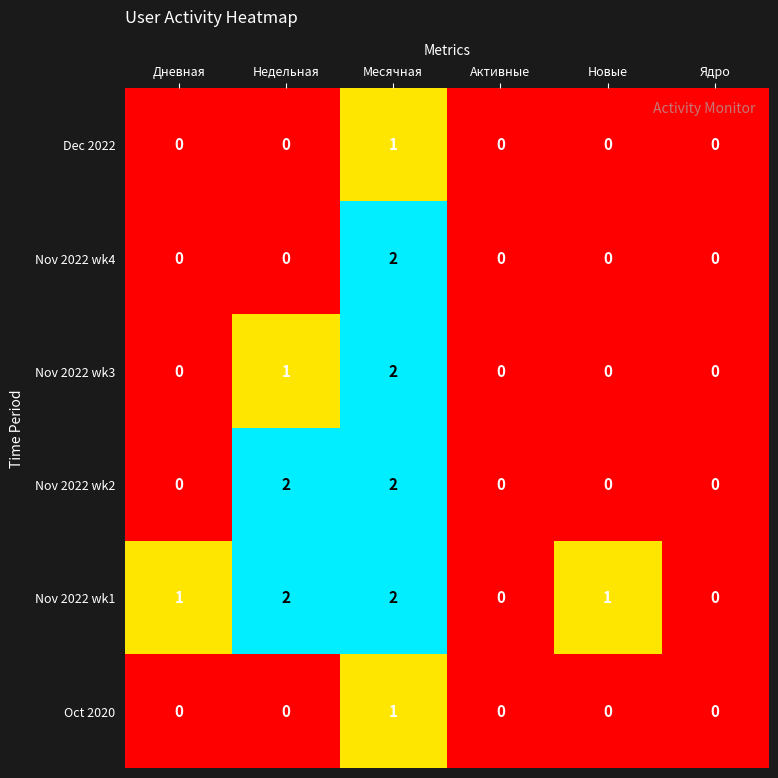

Count the Nov 2022 wk1 values in the range 0 to 2.

6